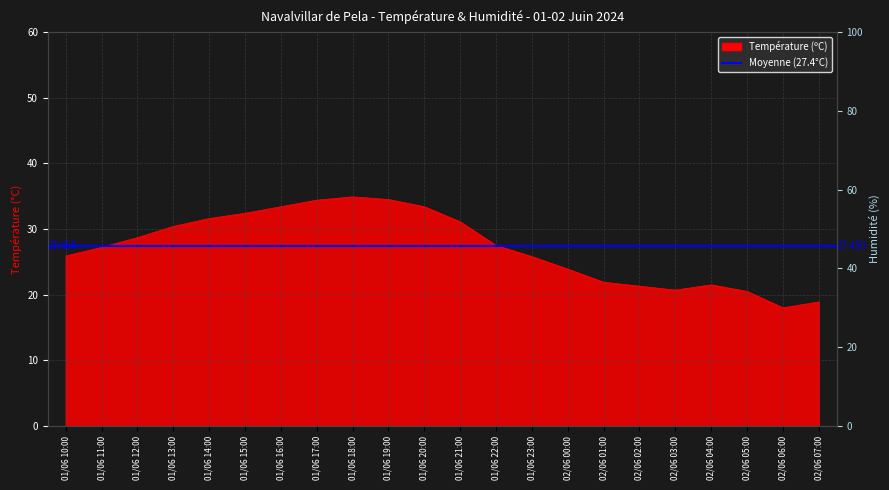

Which has a higher value, 01/06 16:00 or 01/06 19:00?

01/06 19:00